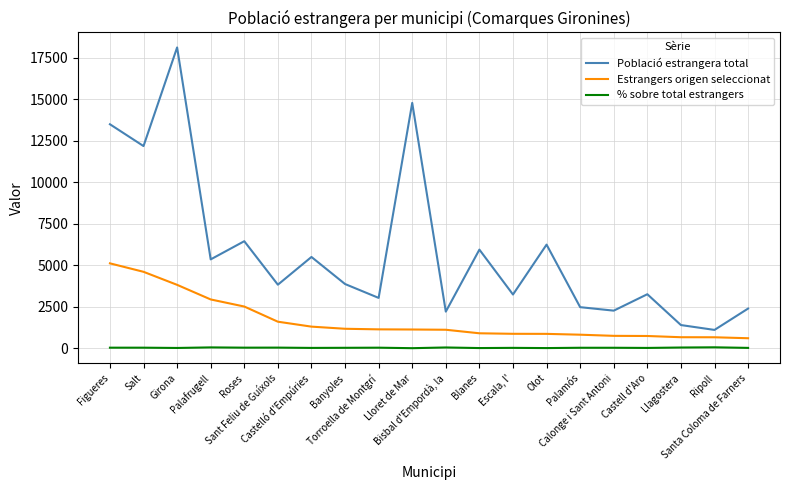

What is the maximum value for Població estrangera total?

18127.0